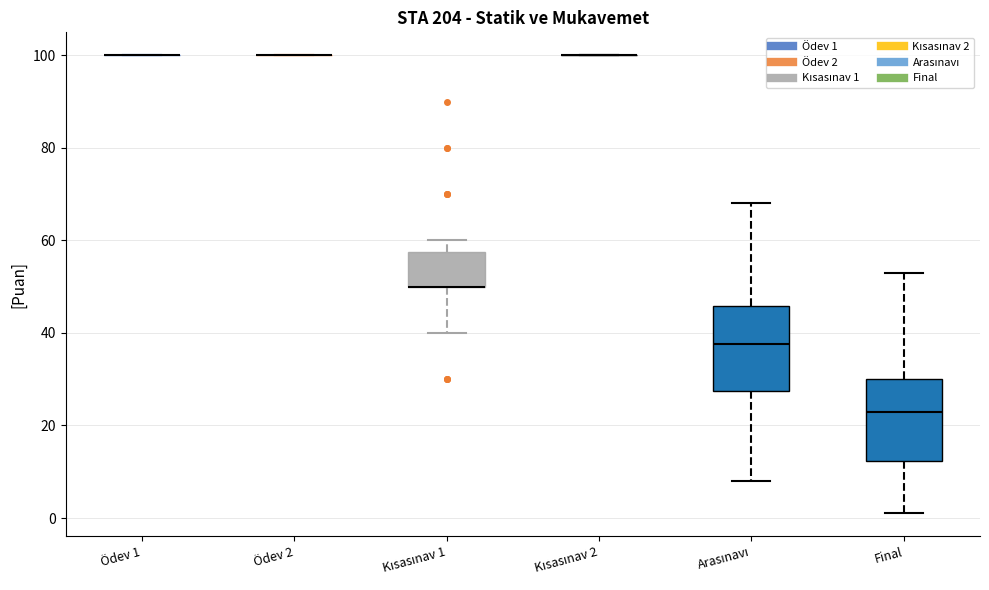

Reading left to right, read every box against the y-axis: the position of its median line, the range the box covers, and the ends of its whiskers. The values are not printed on the chart, so give them approximately, as read against the axis.

Ödev 1: box collapsed to a line at 100, whiskers 100 to 100
Ödev 2: box collapsed to a line at 100, whiskers 100 to 100
Kısasınav 1: median 50 (drawn on the box's lower edge), box 50 to 58, whiskers 40 to 60
Kısasınav 2: box collapsed to a line at 100, whiskers 100 to 100
Arasınavı: median 38, box 28 to 46, whiskers 8 to 68
Final: median 24, box 12 to 30, whiskers 2 to 54